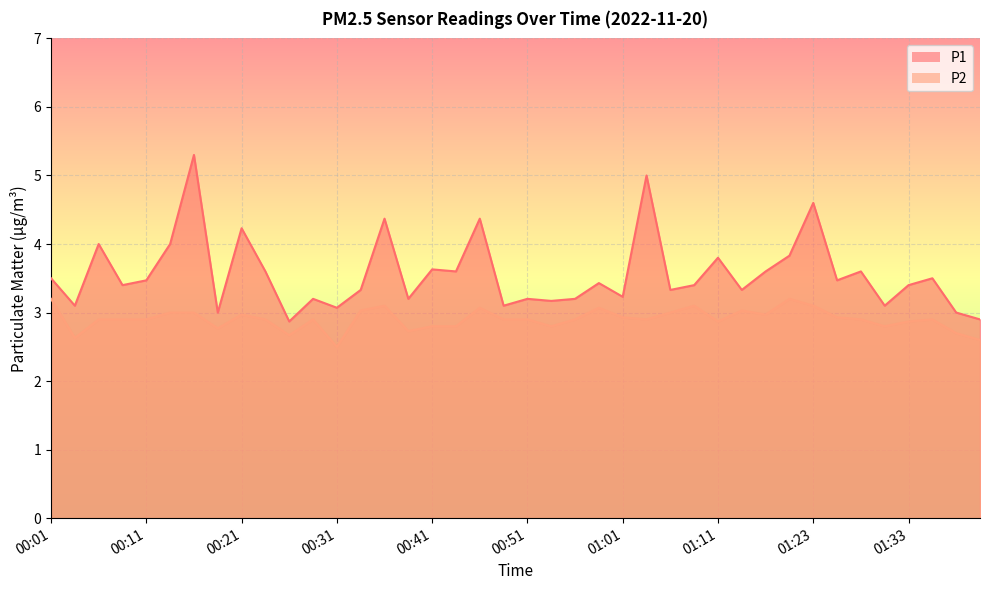

True or false: P2 and P1 intersect in this chart.

False